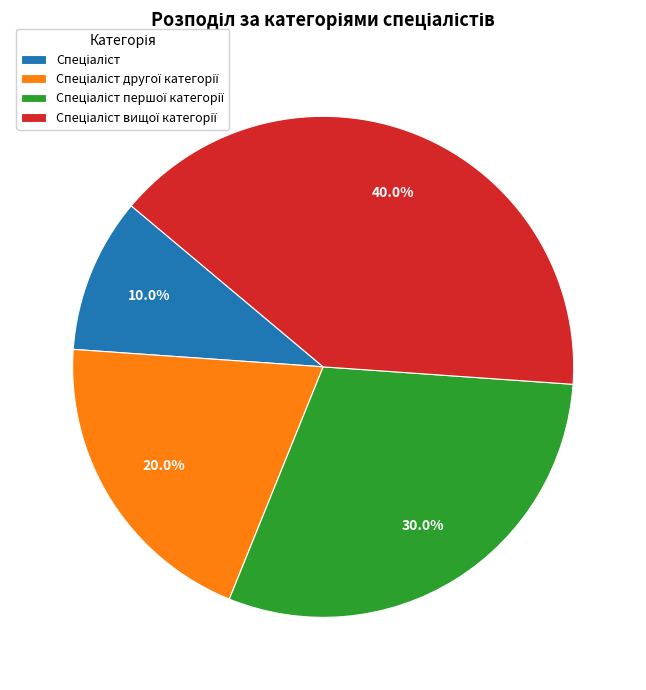

How many segments does this pie chart have?

4